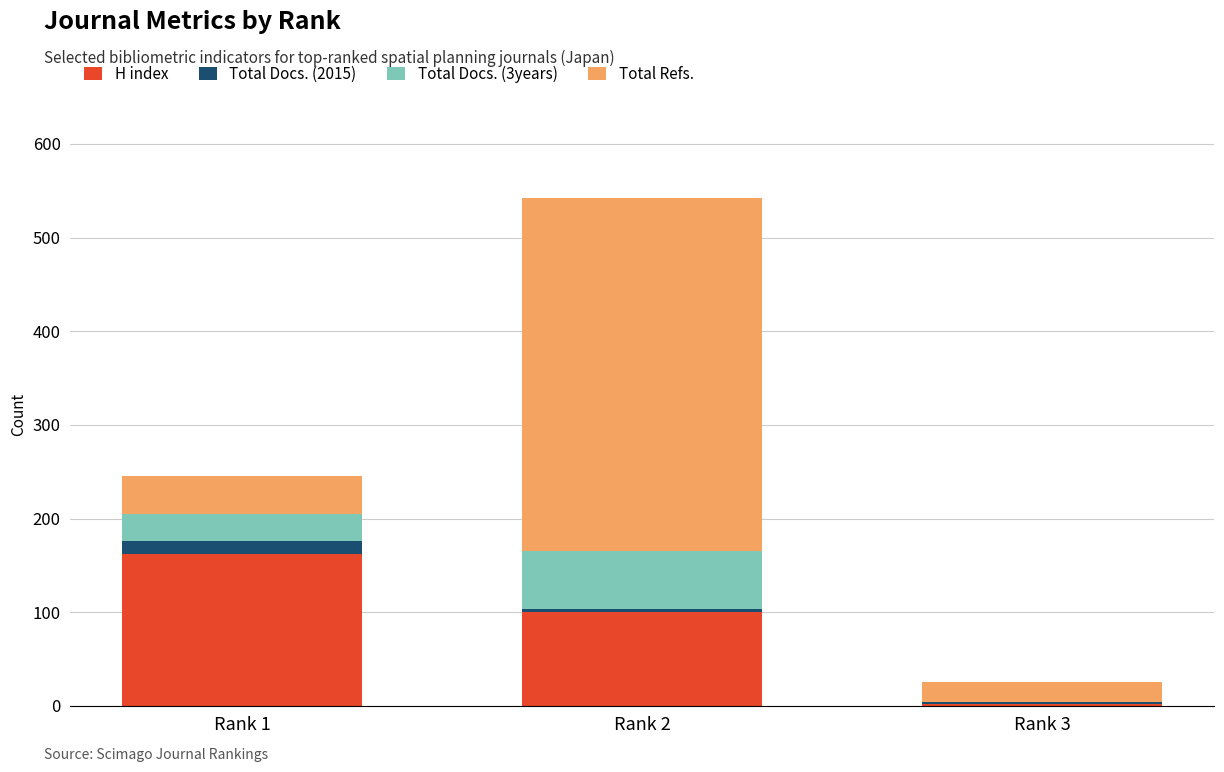

What is the total value across all series at Rank 1?

246